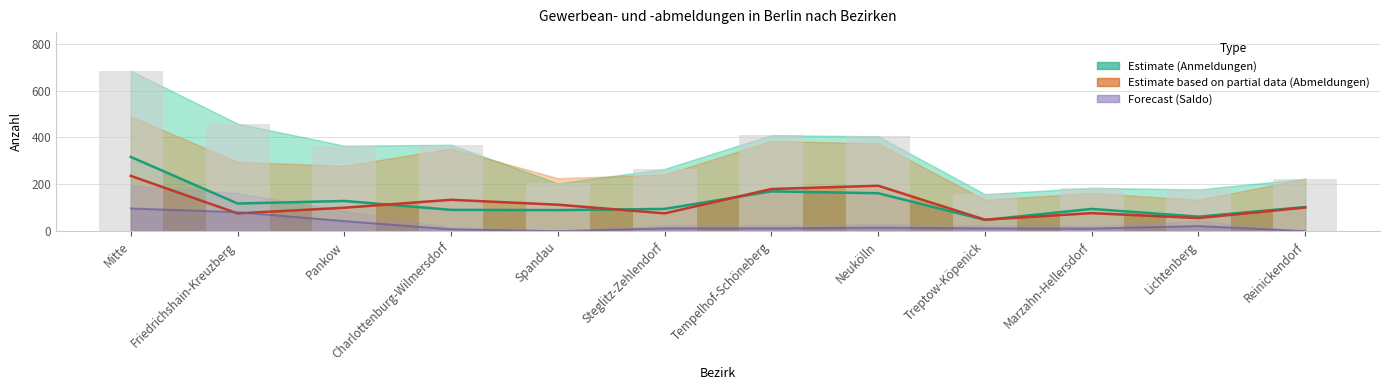

The Insgesamt (bars) series shows 405 at Neukölln. True or false?

True